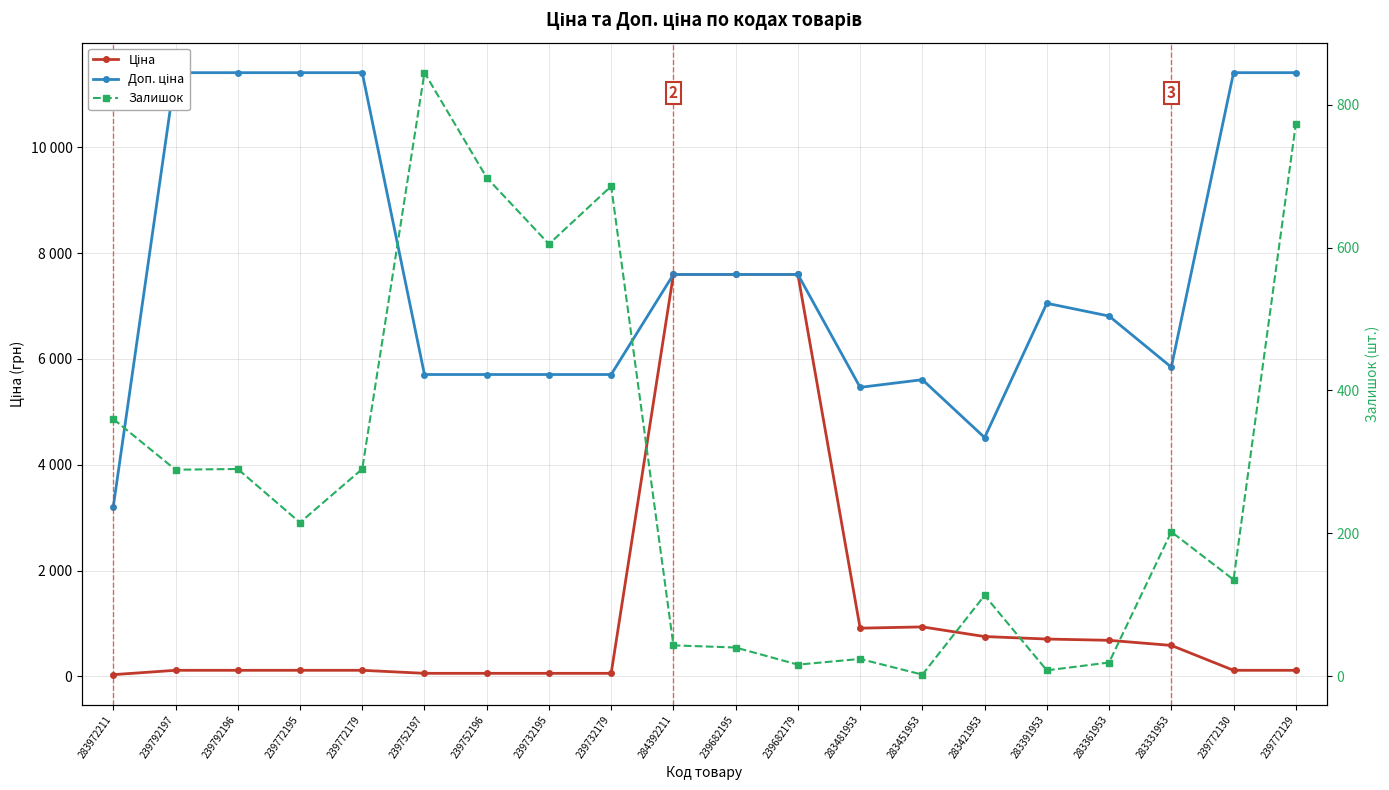

What is the lowest value of the Ціна series?

32.0